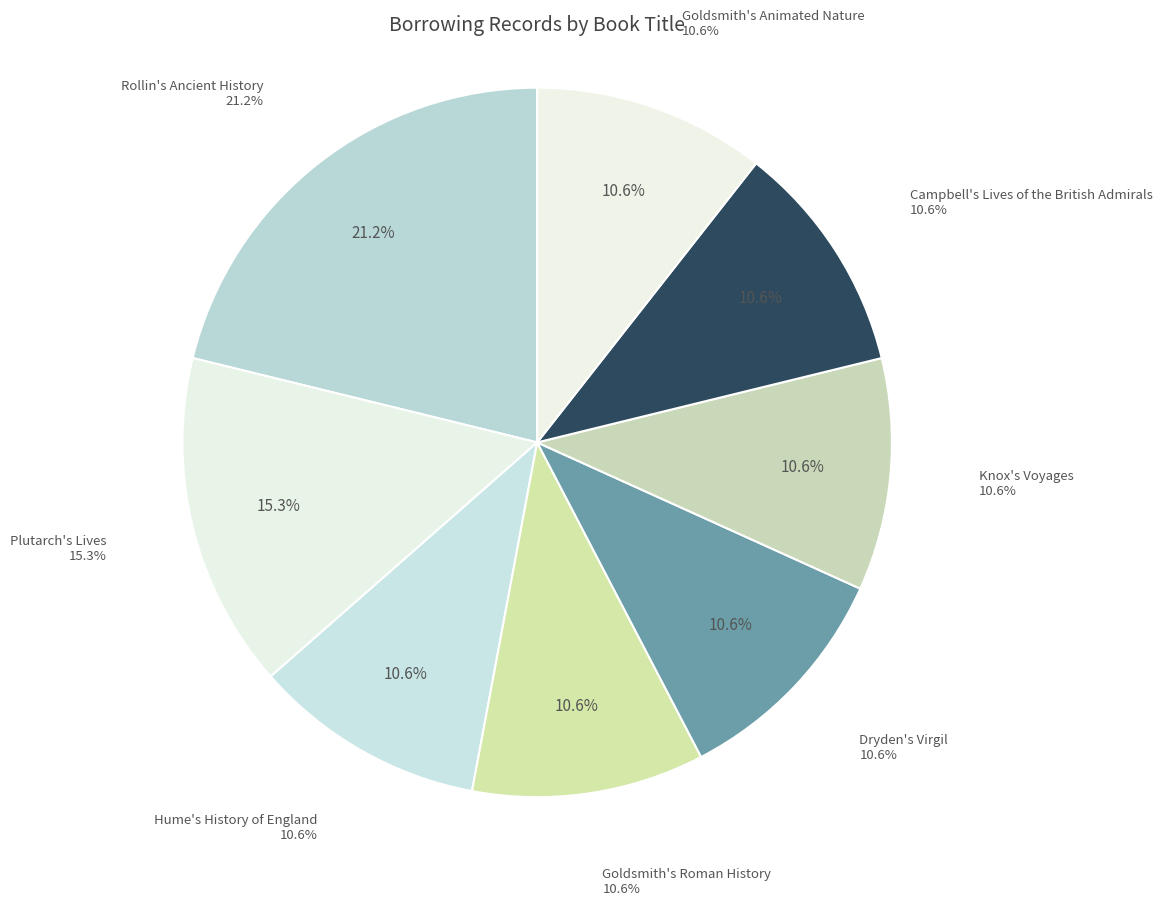

What percentage is the Rollin's Ancient History slice, to the nearest percent?

21%